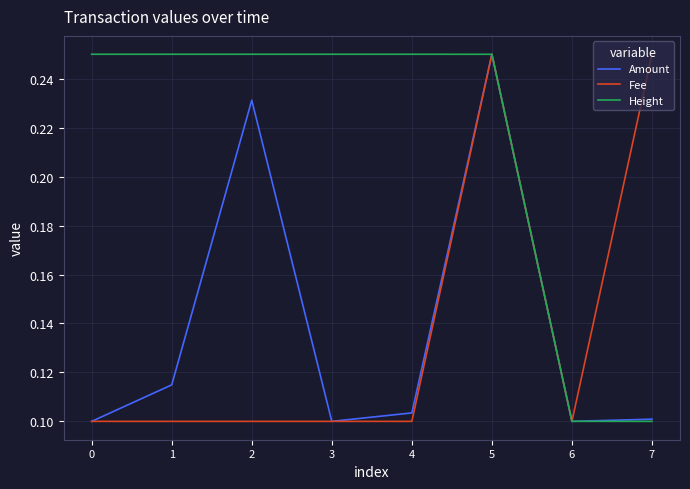

The Amount series shows 0.1 at 5. True or false?

False